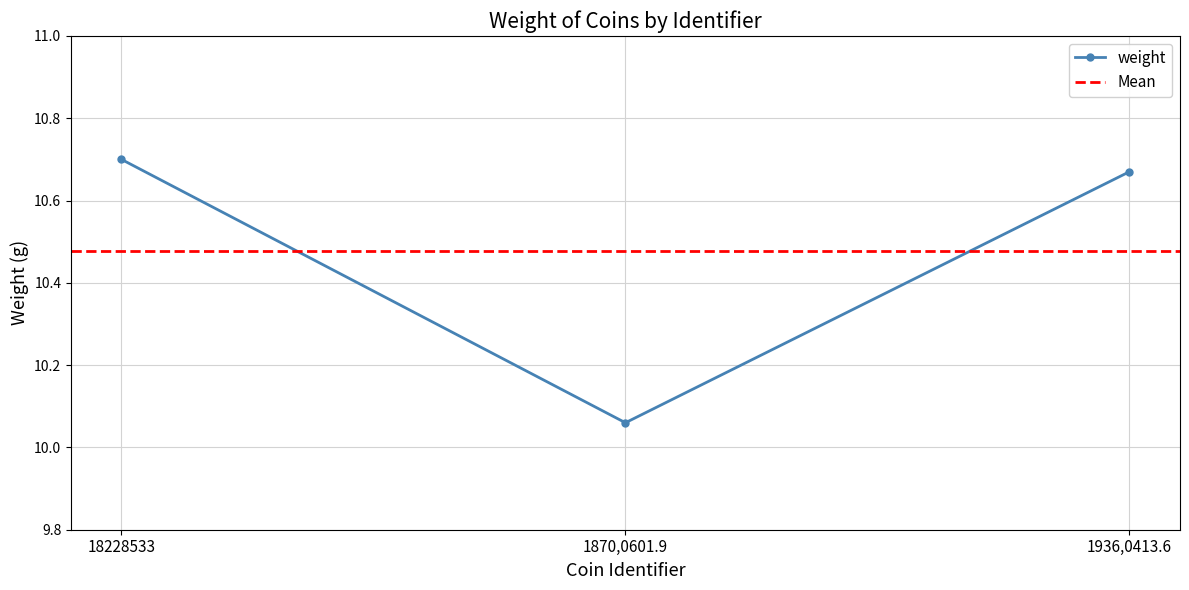

Reading left to right, extract all data points from this chart.

10.7	10.1	10.7